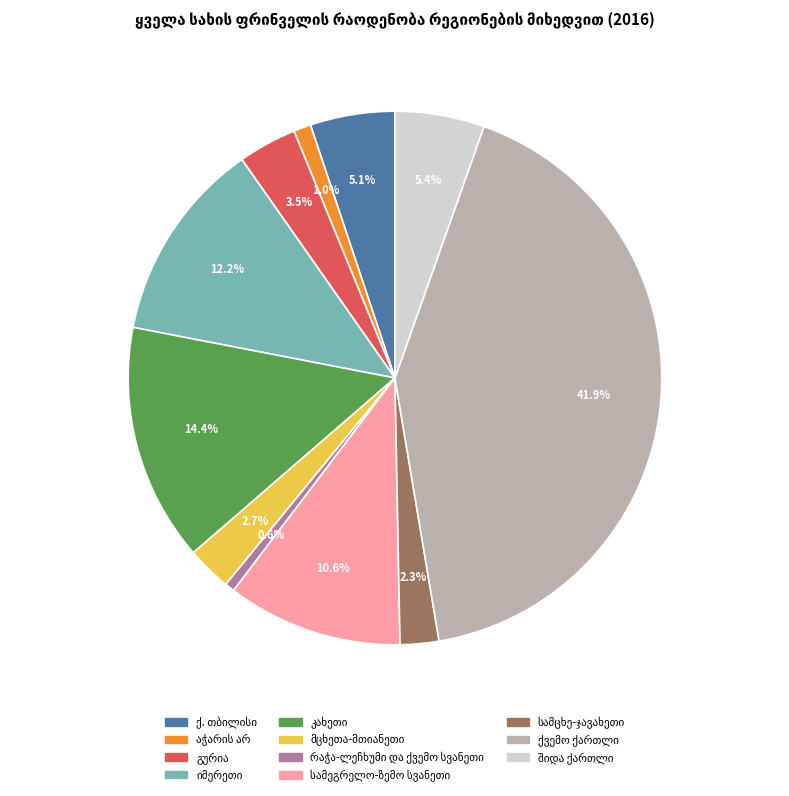

Is there a majority slice in this chart?

No